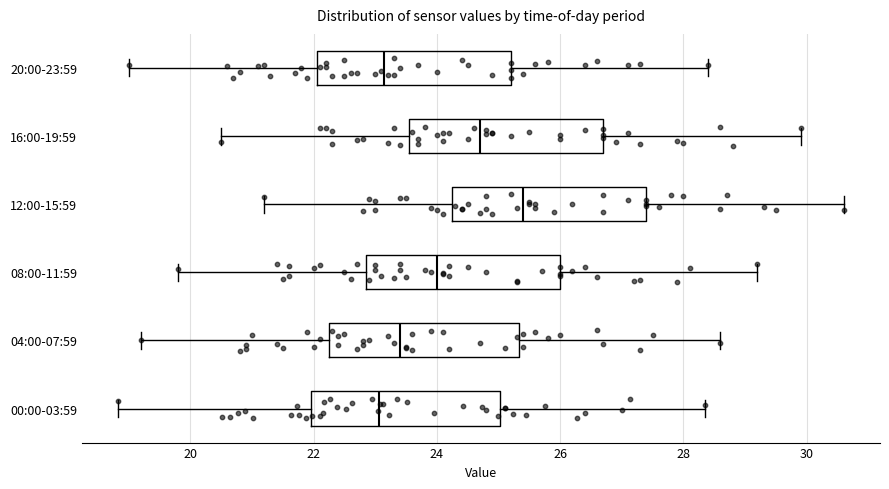

Reading bottom to top, transcribe this box plot: for each box, give where its median line is, the range the box spans, and where its two whiskers end, as read against the x-axis. The values are not printed on the chart, so give them approximately, as read against the axis.

00:00-03:59: median 23.0, box 22.0 to 25.0, whiskers 18.8 to 28.4
04:00-07:59: median 23.4, box 22.2 to 25.4, whiskers 19.2 to 28.6
08:00-11:59: median 24.0, box 22.8 to 26.0, whiskers 19.8 to 29.2
12:00-15:59: median 25.4, box 24.2 to 27.4, whiskers 21.2 to 30.6
16:00-19:59: median 24.8, box 23.6 to 26.8, whiskers 20.6 to 30.0
20:00-23:59: median 23.2, box 22.0 to 25.2, whiskers 19.0 to 28.4